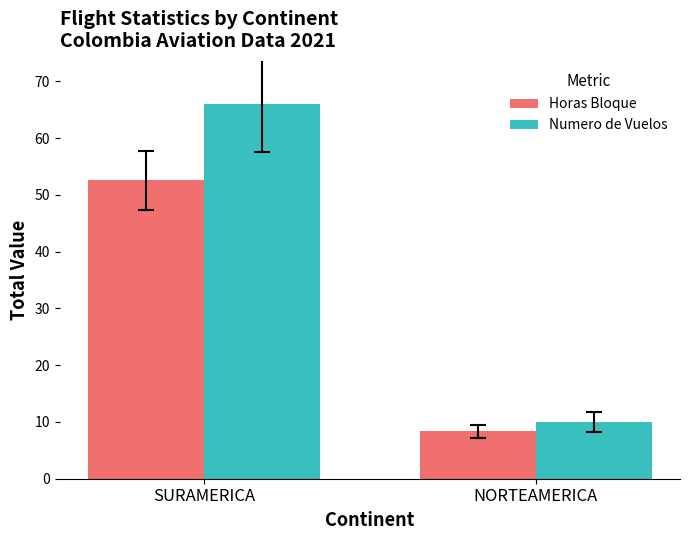

How many Numero de Vuelos values are between 10 and 66?

2